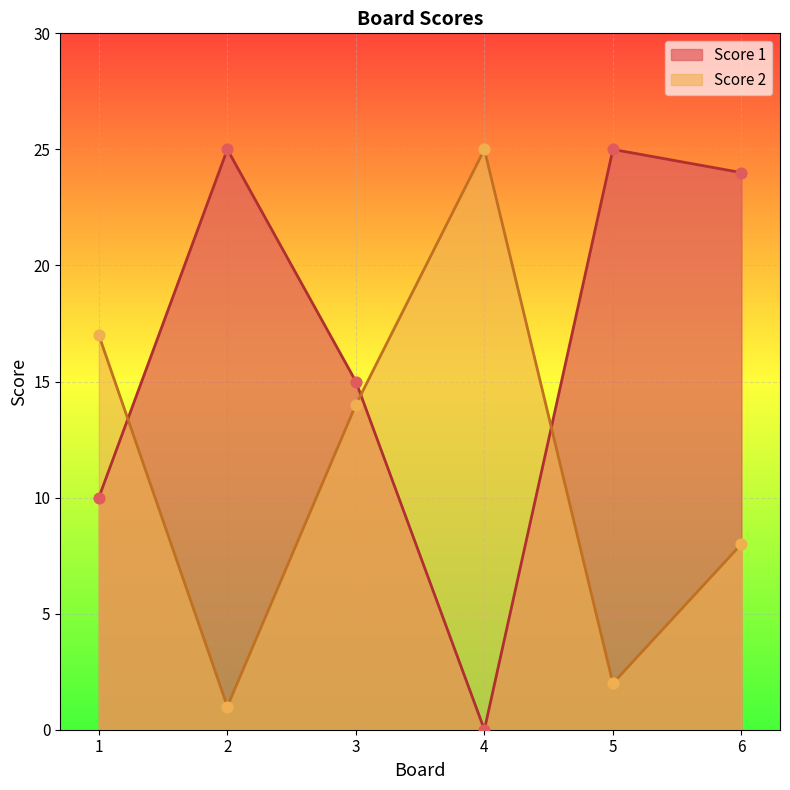

Which series has the widest spread of Y values?

Score 1